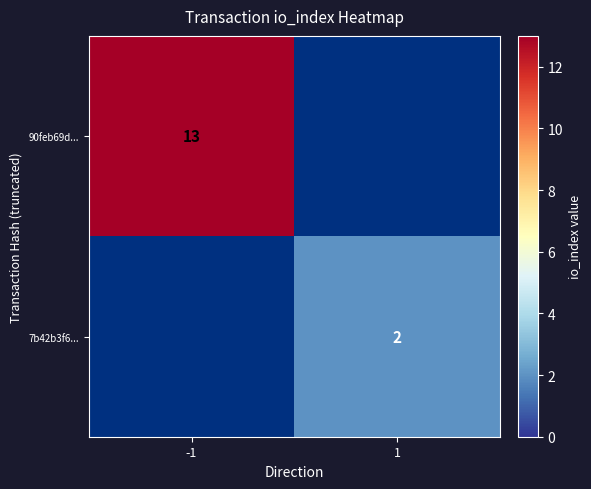

Is the value of 90feb69d... at -1 greater than the value of 7b42b3f6... at 1?

Yes